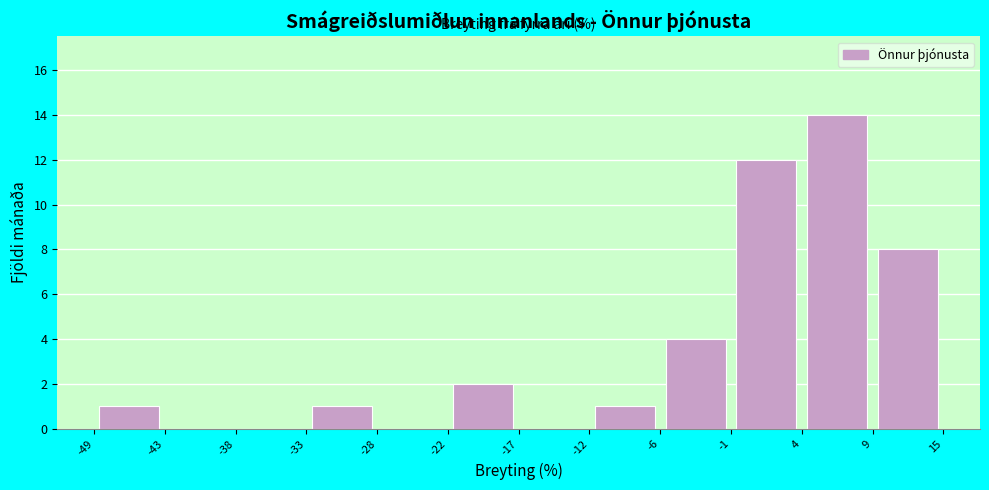

Which range on the x-axis has the tallest bar?

4 to 9